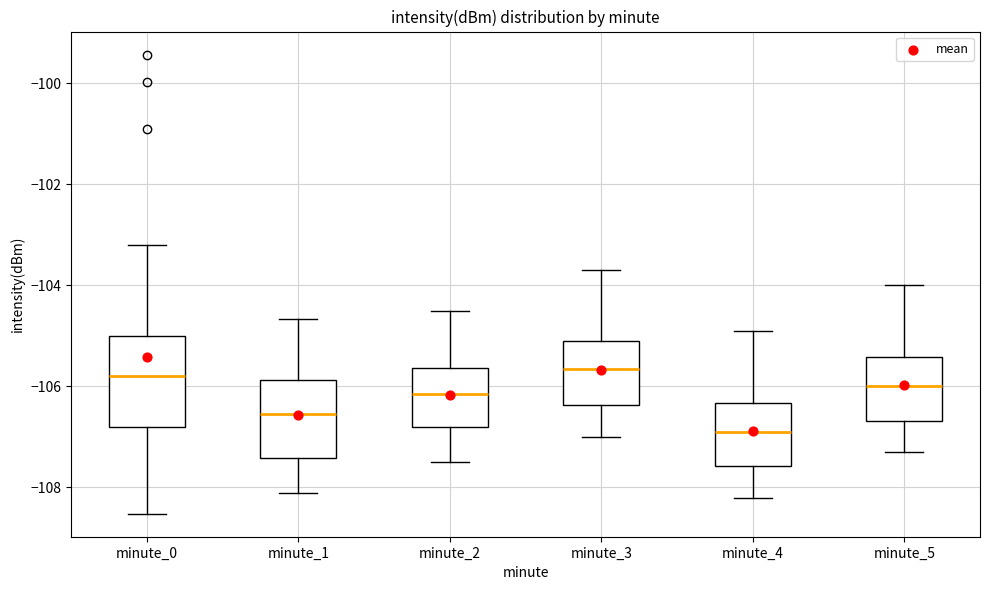

Reading left to right, read every box against the y-axis: the position of its median line, the range the box covers, and the ends of its whiskers. The values are not printed on the chart, so give them approximately, as read against the axis.

minute_0: median -105.8, box -106.8 to -105.0, whiskers -108.6 to -103.2
minute_1: median -106.6, box -107.4 to -105.8, whiskers -108.0 to -104.6
minute_2: median -106.2, box -106.8 to -105.6, whiskers -107.4 to -104.4
minute_3: median -105.6, box -106.4 to -105.0, whiskers -107.0 to -103.6
minute_4: median -106.8, box -107.6 to -106.4, whiskers -108.2 to -104.8
minute_5: median -106.0, box -106.6 to -105.4, whiskers -107.2 to -104.0